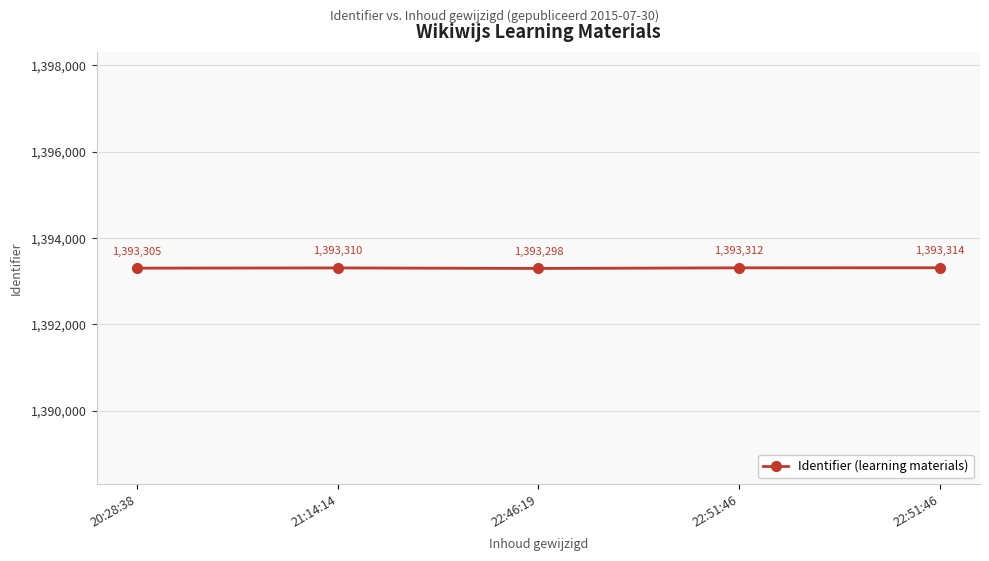

Does the chart have visible grid lines?

Yes